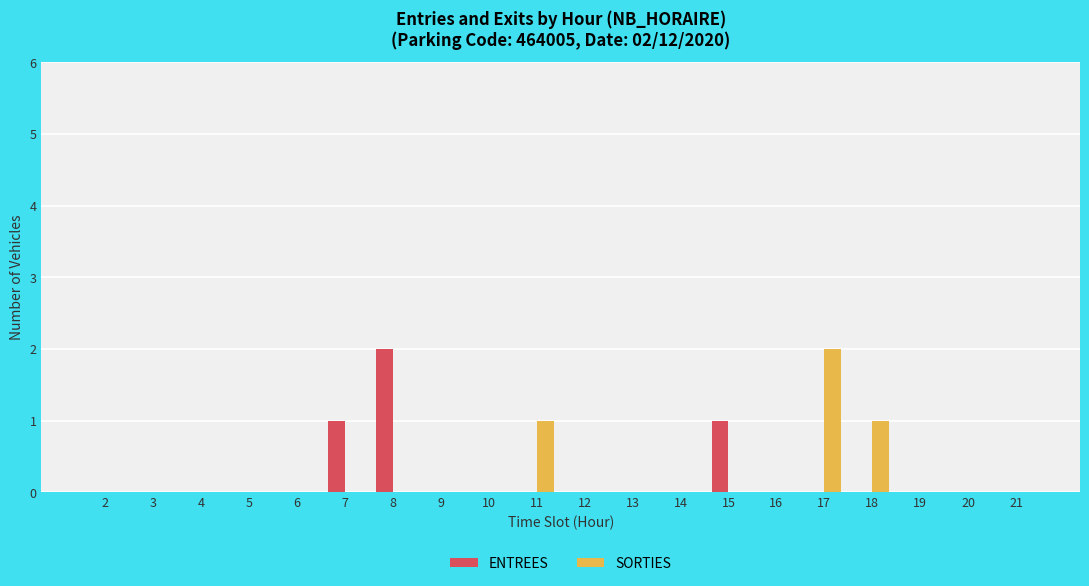

Does the chart contain stacked bars?

No